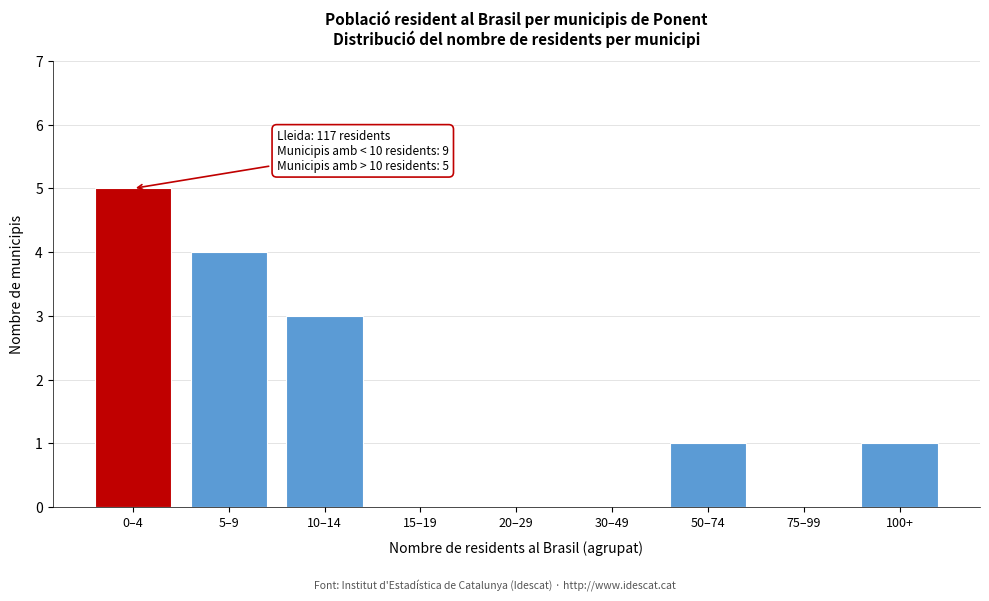

Reading right to left, transcribe all the data shown in this chart.

100+=1	75–99=0	50–74=1	30–49=0	20–29=0	15–19=0	10–14=3	5–9=4	0–4=5